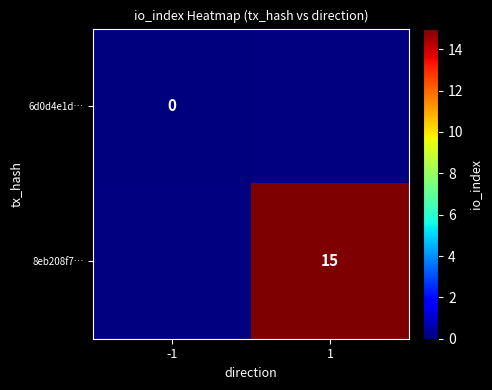

Is it true that 8eb208f7… equals 9 at 1?

False